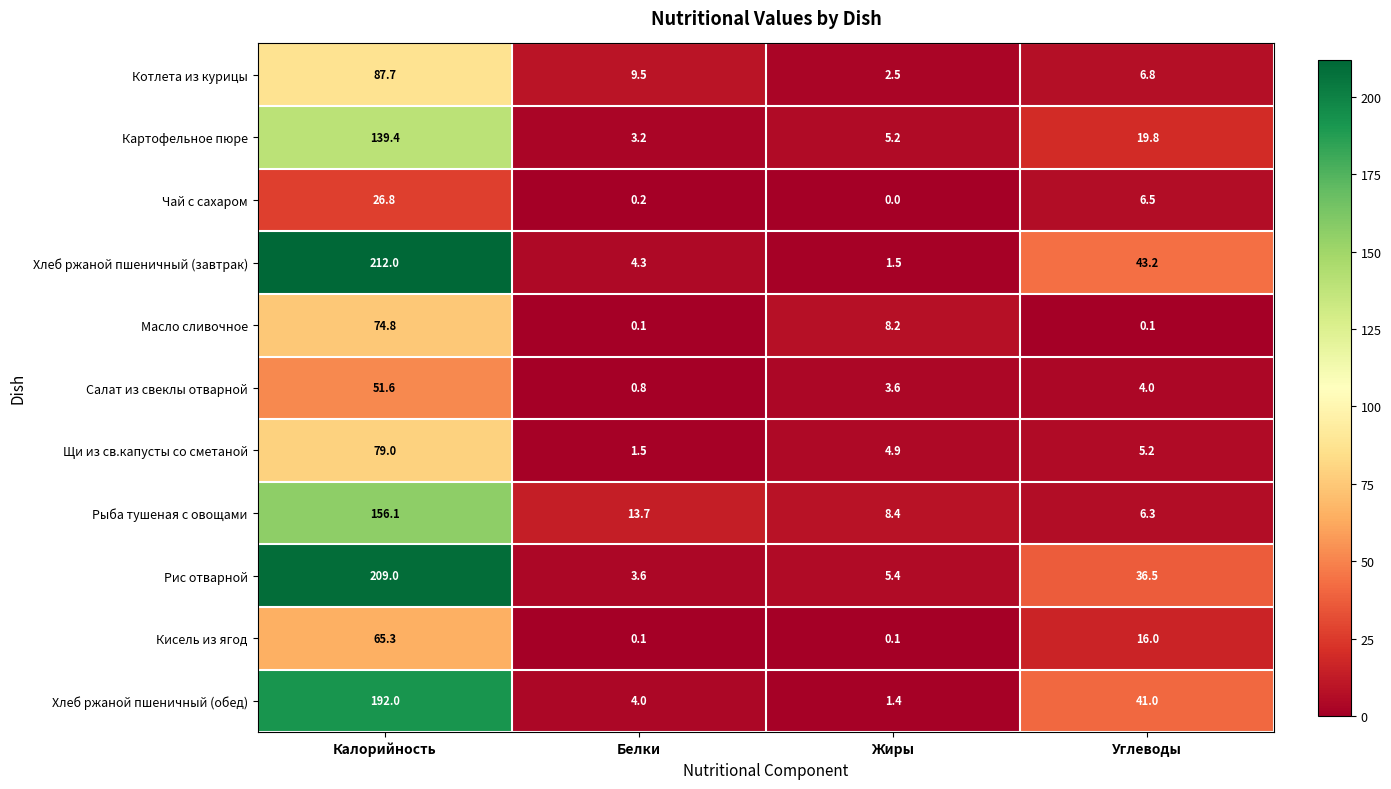

Rank the series by their maximum value, from highest to lowest.

Хлеб ржаной пшеничный (завтрак), Рис отварной, Хлеб ржаной пшеничный (обед), Рыба тушеная с овощами, Картофельное пюре, Котлета из курицы, Щи из св.капусты со сметаной, Масло сливочное, Кисель из ягод, Салат из свеклы отварной, Чай с сахаром